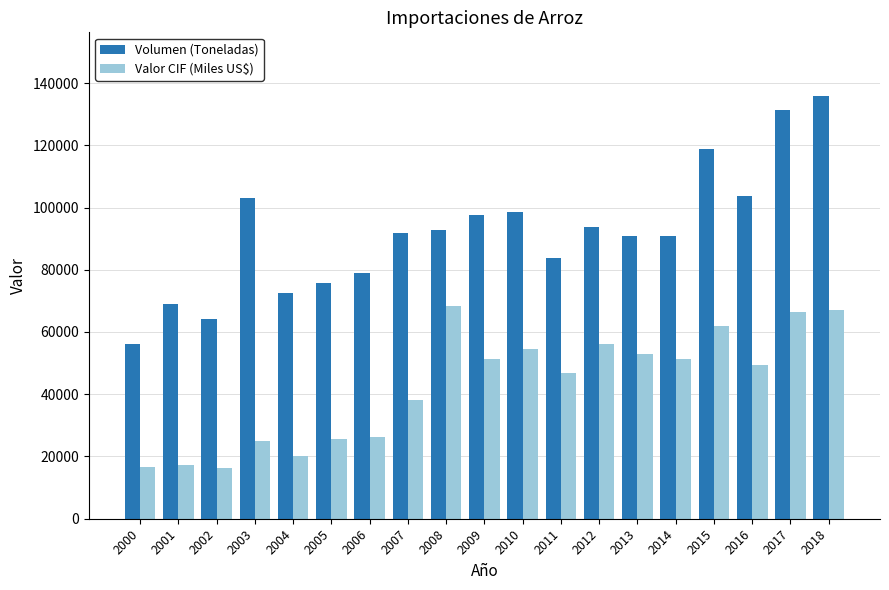

What is the total value across all series at 2013?

143694.3